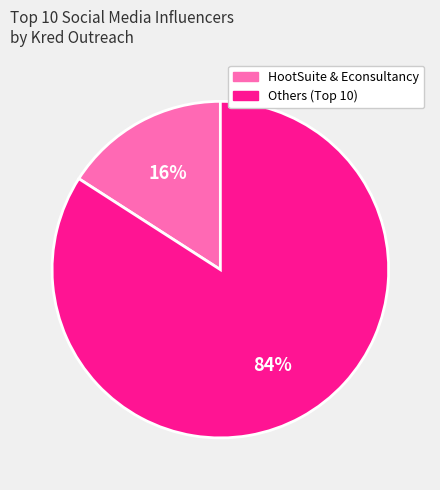

Is it true that HootSuite & Econsultancy is 27% of the pie?

False